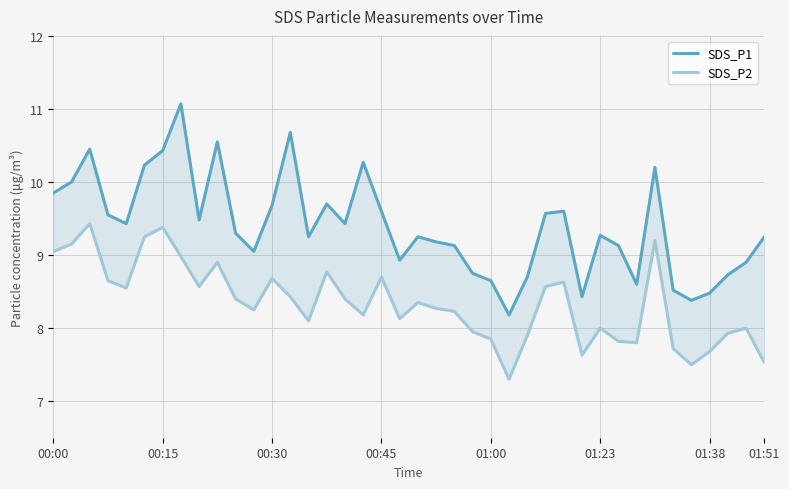

List the series in order of their overall mean, highest first.

SDS_P1, SDS_P2